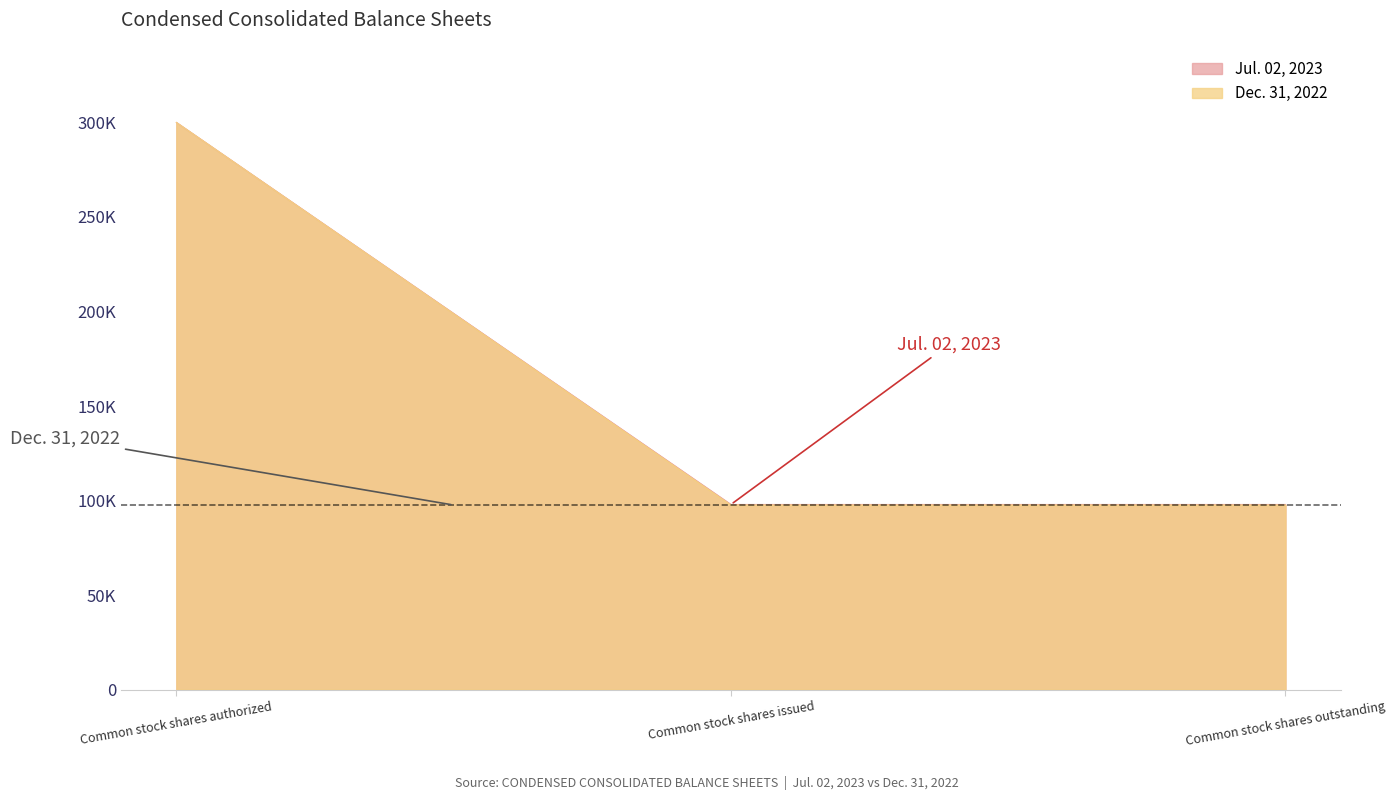

What is the sum of all Dec. 31, 2022 values?

495290